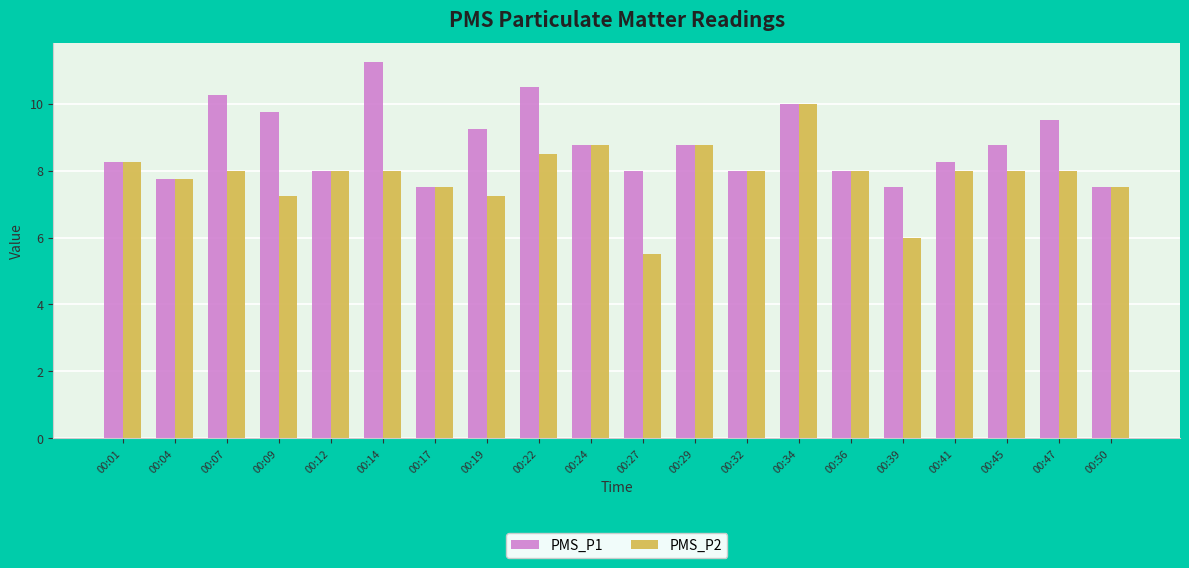

Where does the PMS_P1 series first go above 8?

00:01